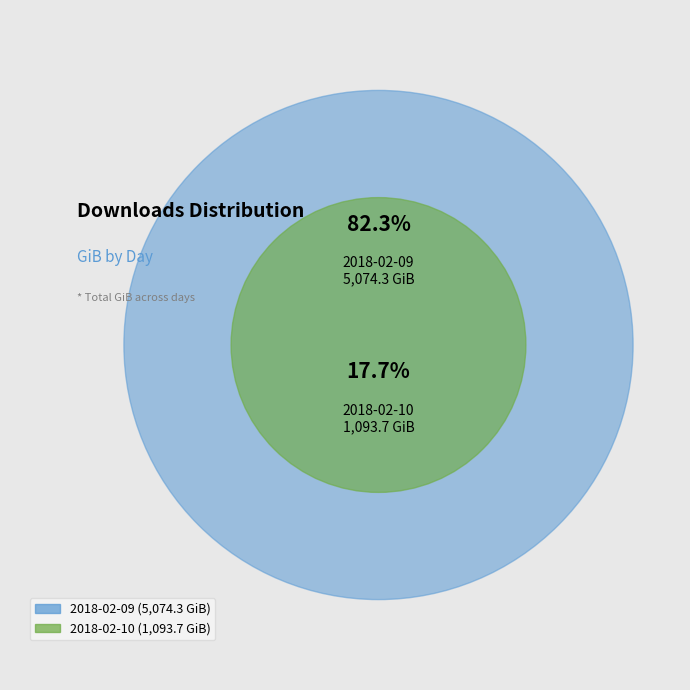

Which slice is the largest?

2018-02-09